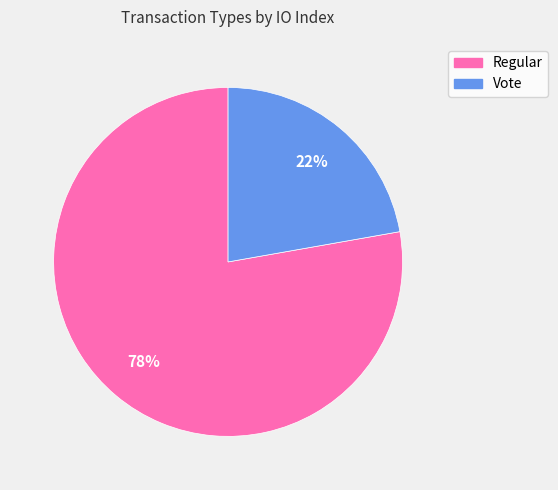

Which category has the smallest portion of the pie?

Vote